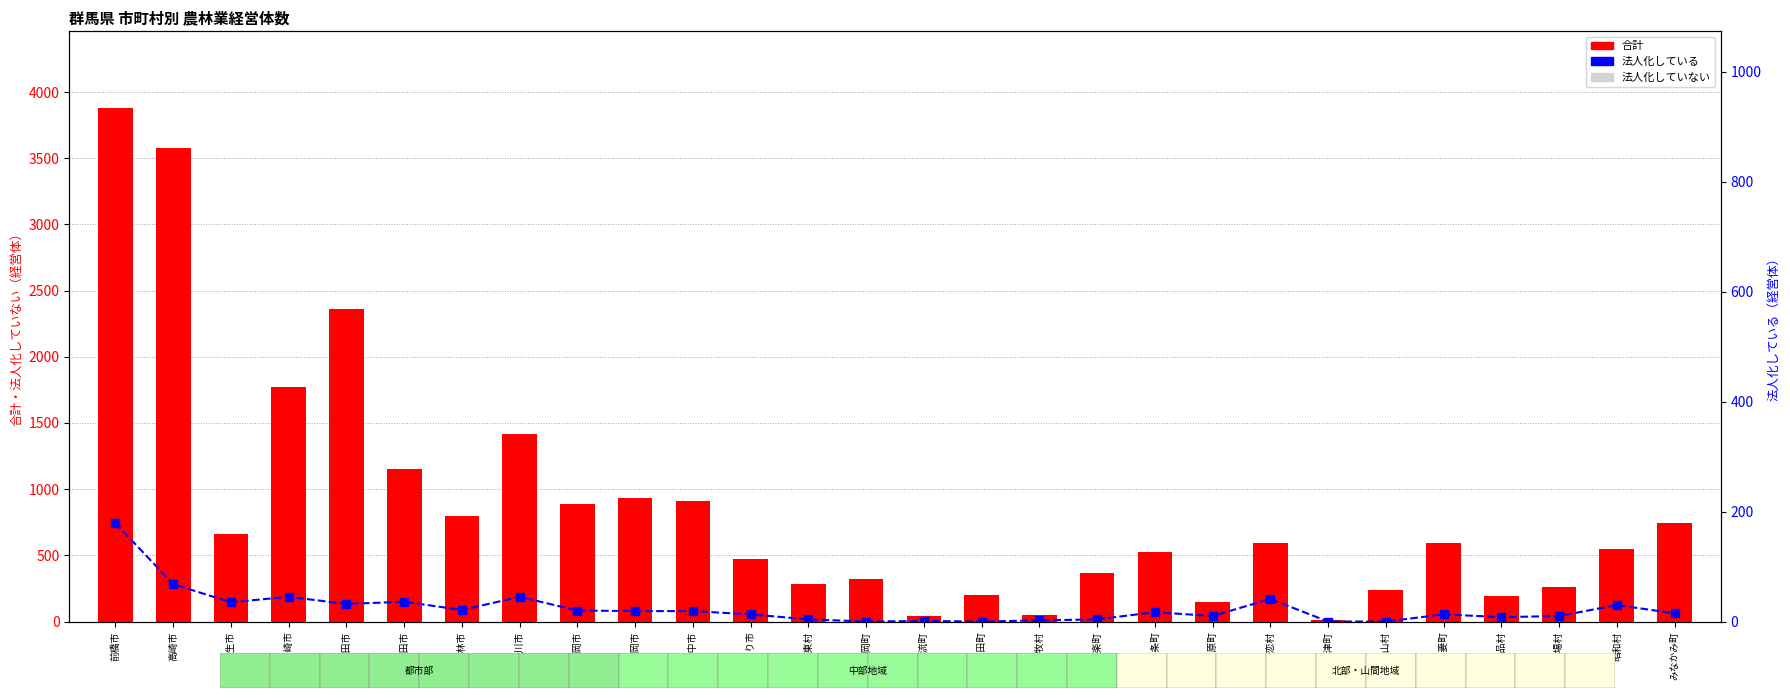

What is the spread (max minus min) of values at 富岡市?

911